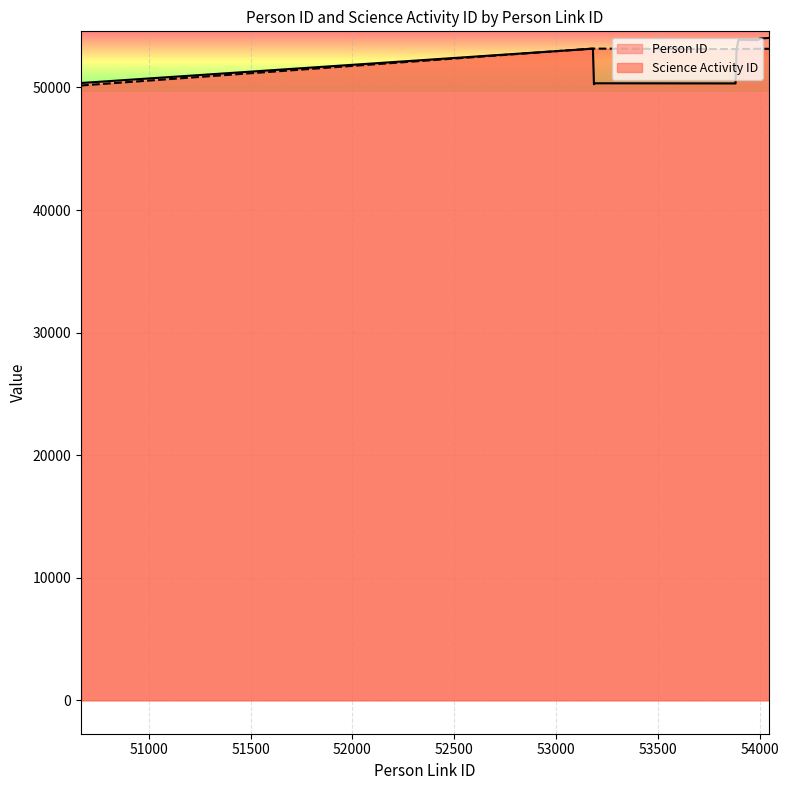

How many lines are shown in the chart?

2